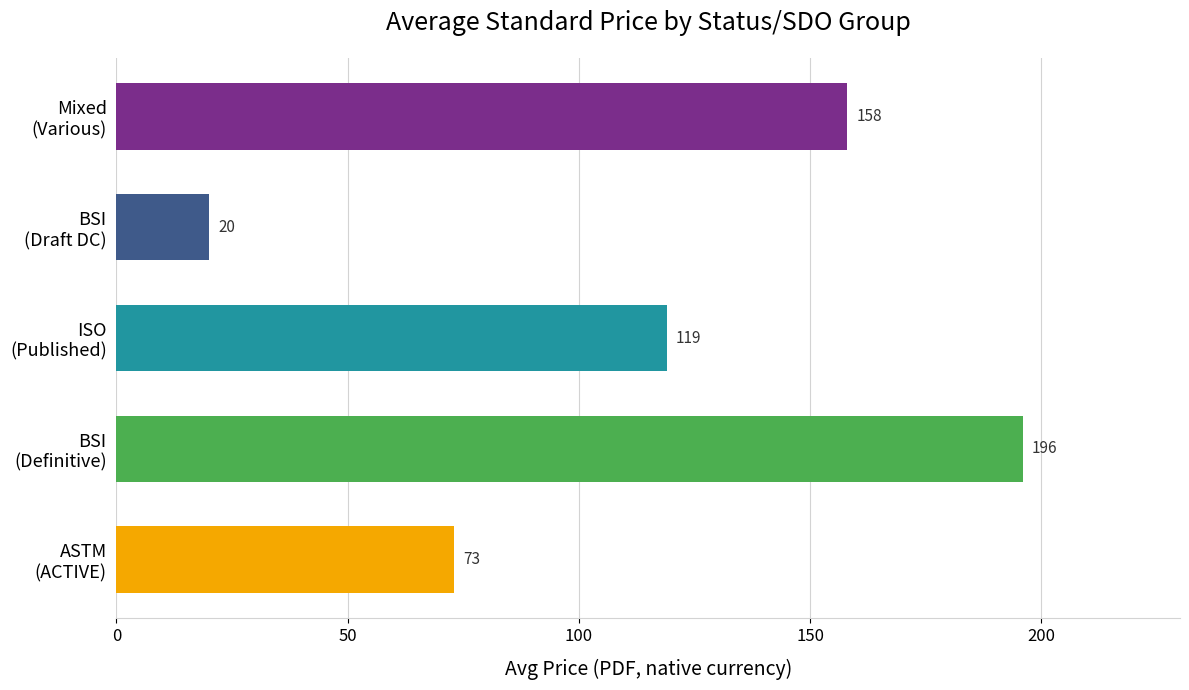

Reading top to bottom, extract all data points from this chart.

158	20	119	196	73